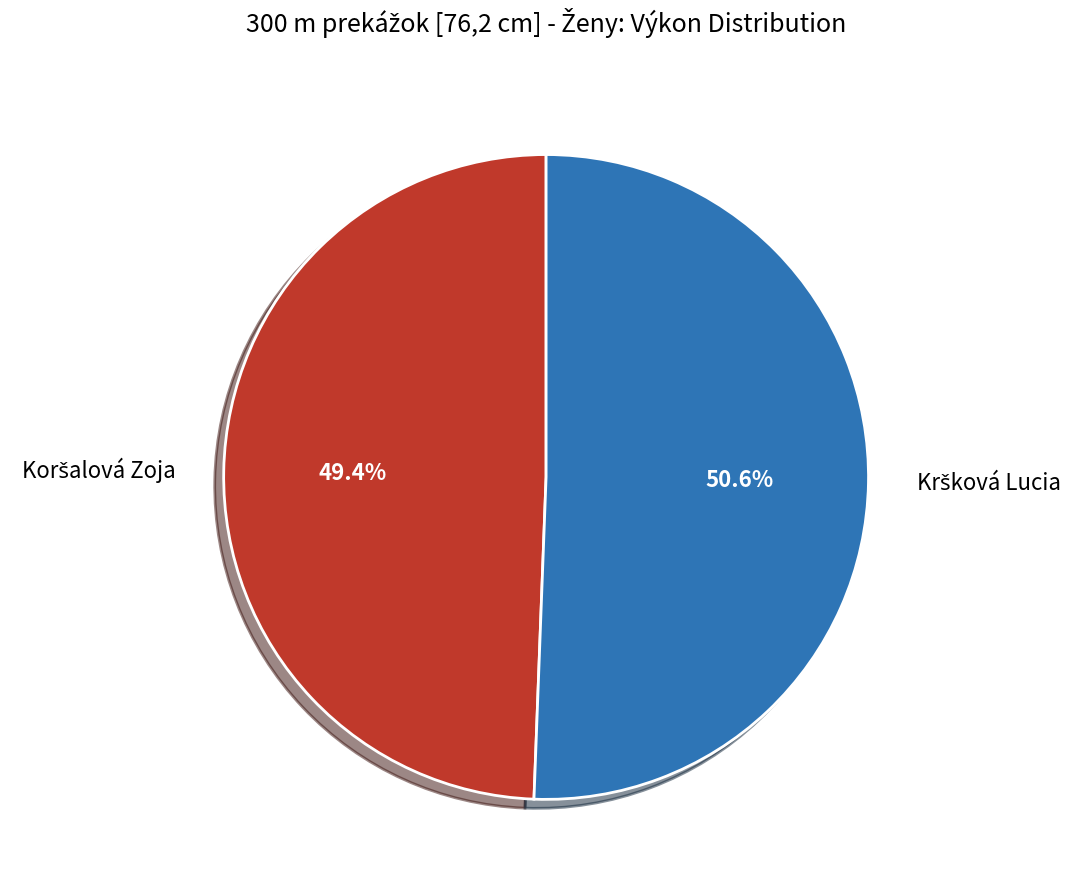

Does any single category account for the majority?

Yes